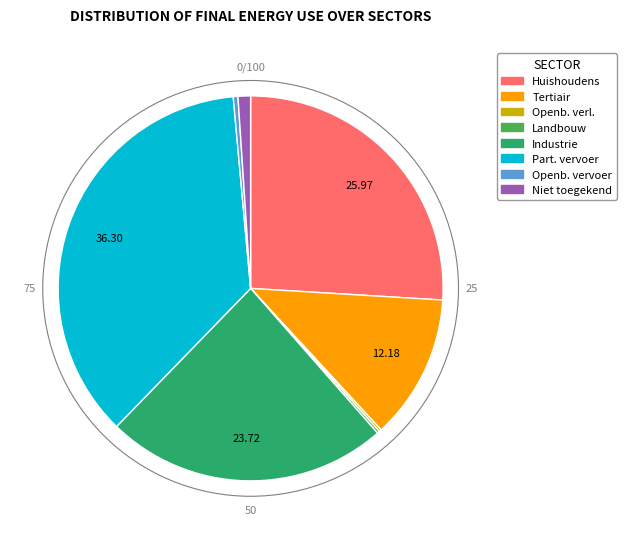

Does any single category account for the majority?

No